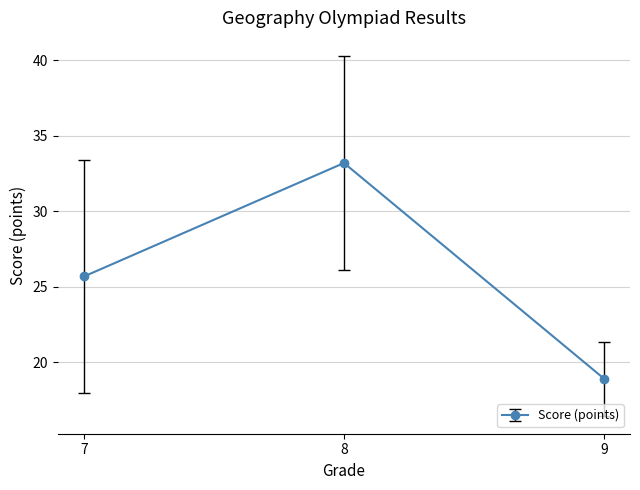

What is the difference between the values at 9 and 7?

6.8